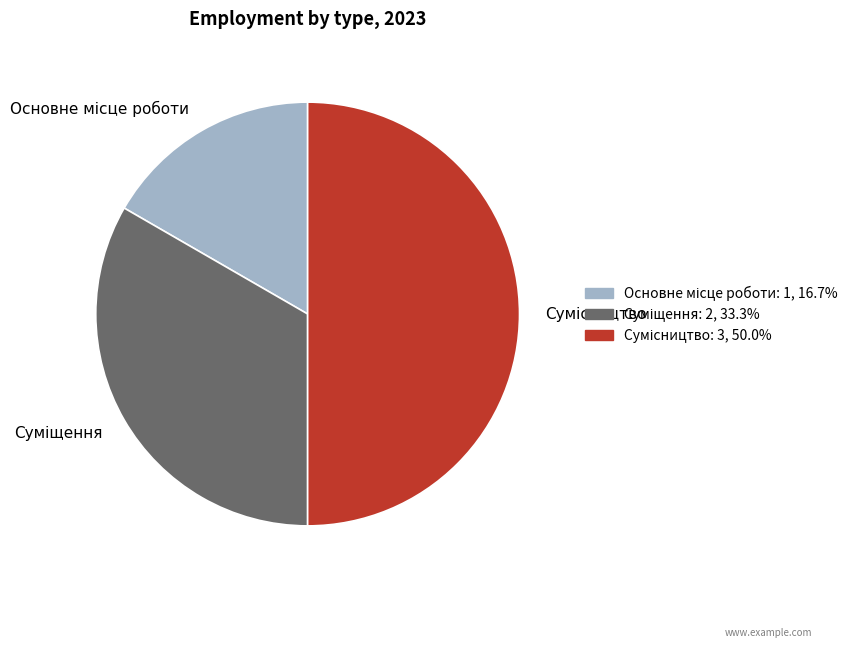

Approximately how many times larger is the value at Суміщення compared to Основне місце роботи?

2.0